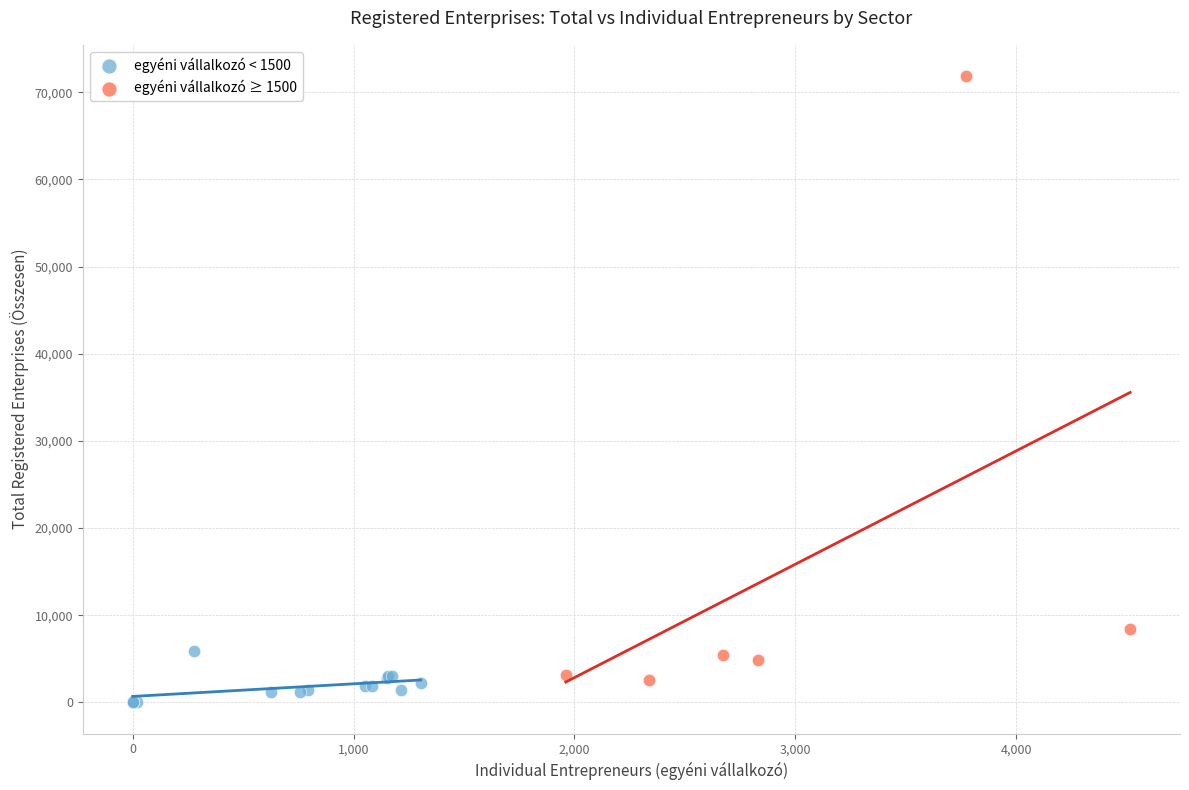

Which series contains the highest Y value?

egyéni vállalkozó ≥ 1500